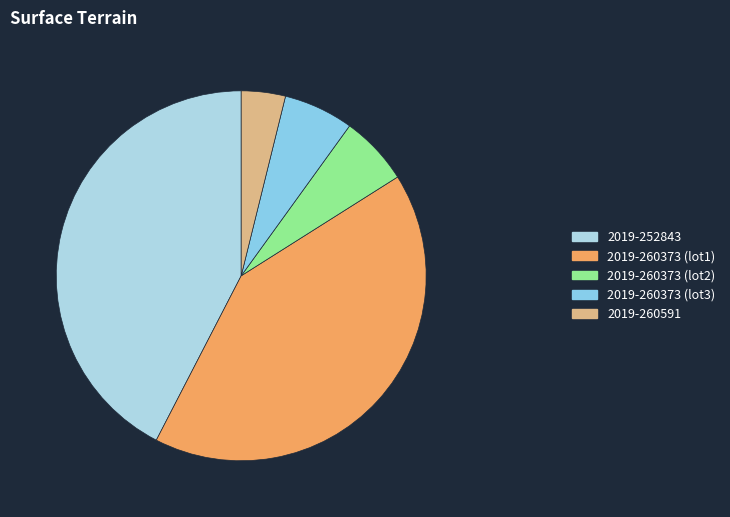

Does any single category account for the majority?

No